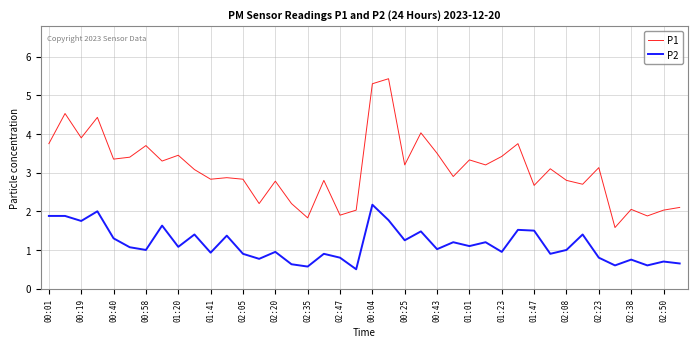

What is the smallest value displayed?

0.5